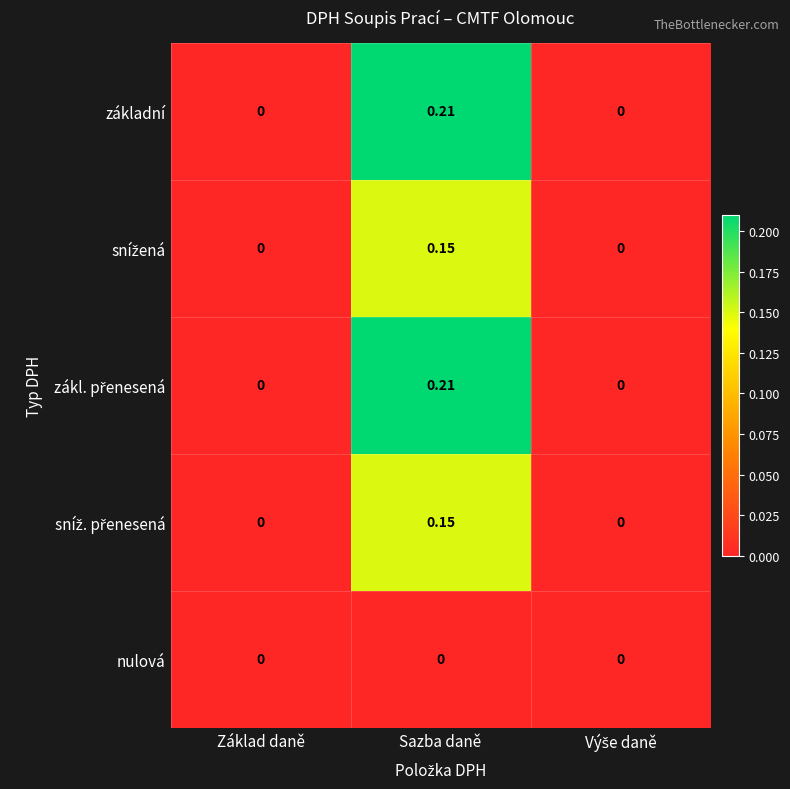

At which category is the sum across all series the highest?

Sazba daně